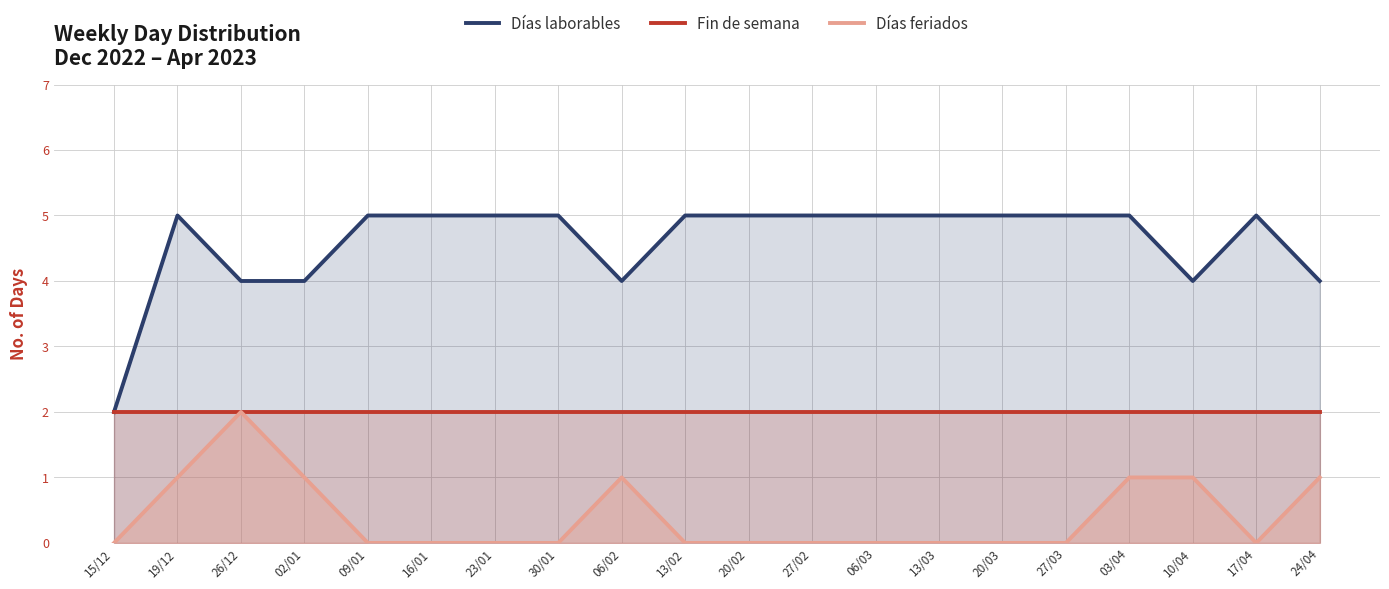

What is the minimum value for Días laborables?

2